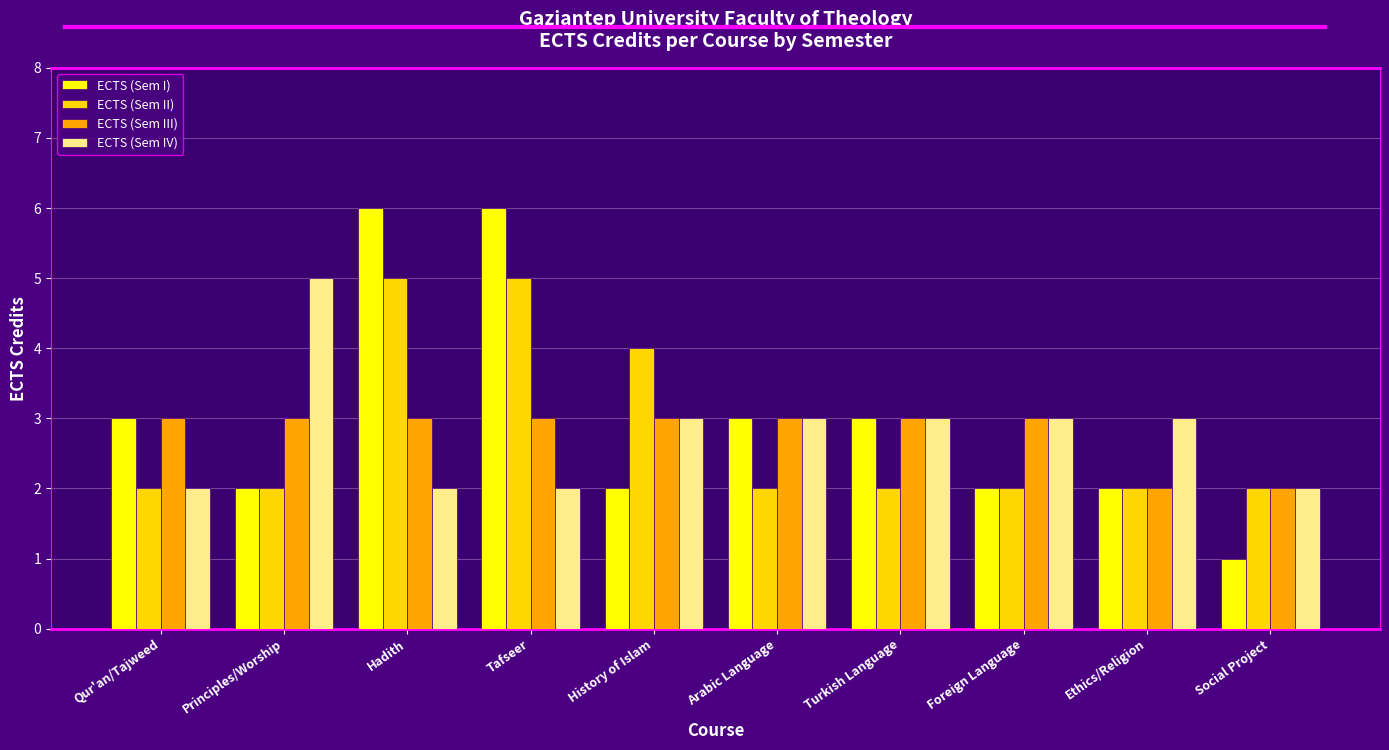

How many data points in ECTS (Sem III) are less than 3?

2